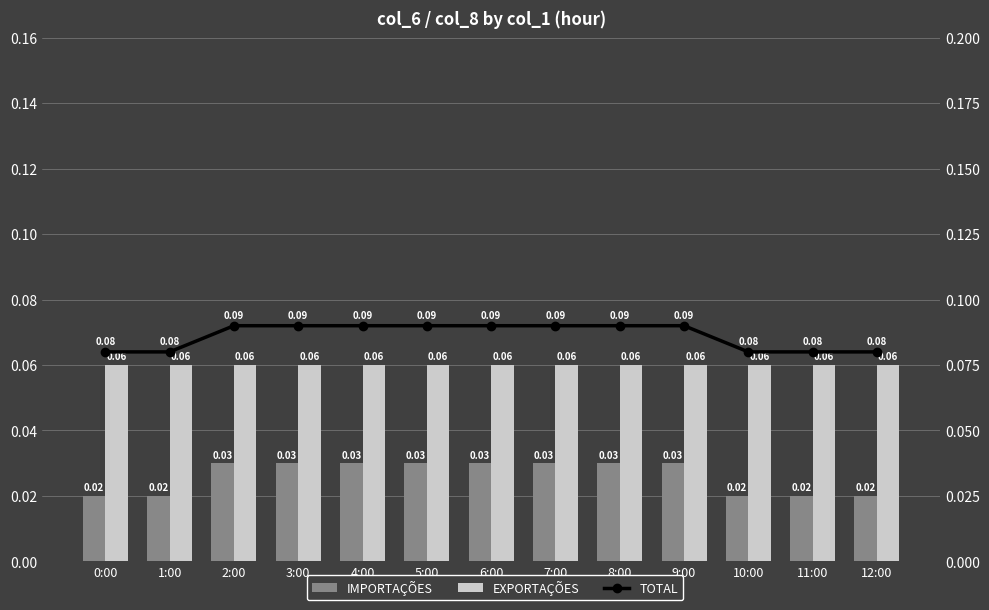

Which series has the widest spread of values?

IMPORTAÇÕES